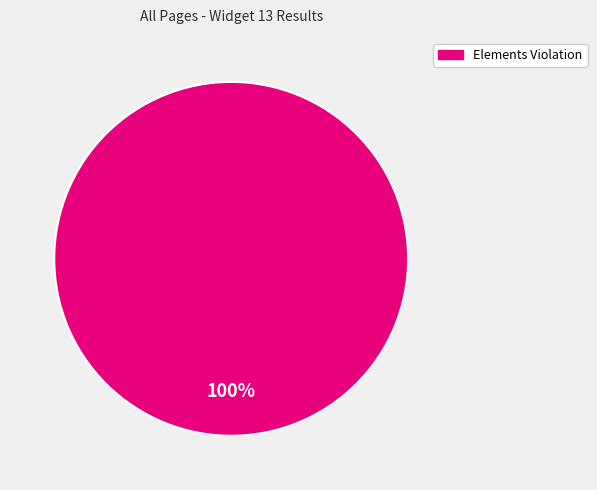

Is there a majority slice in this chart?

Yes